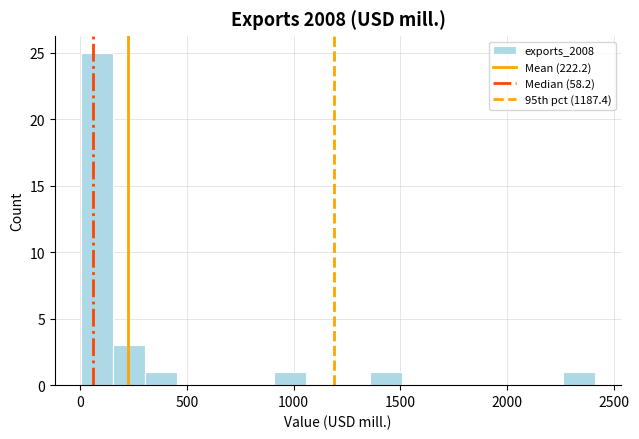

Around what value on the x-axis is the tallest bar? Give the approximate position of its centre, as read against the axis.

100